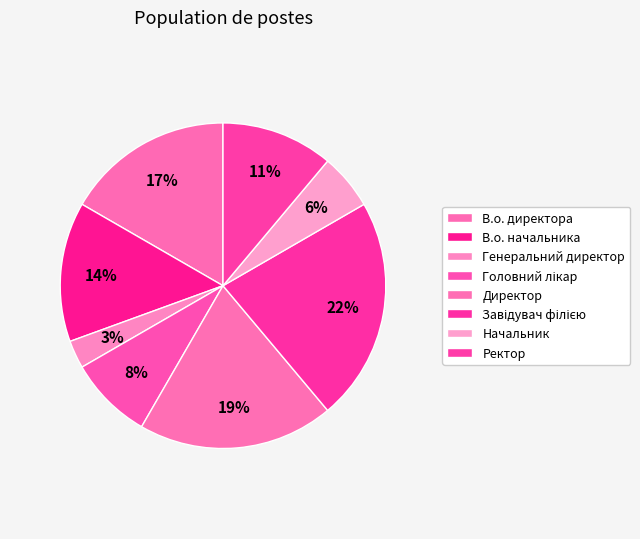

Which slice is the largest?

Завідувач філією